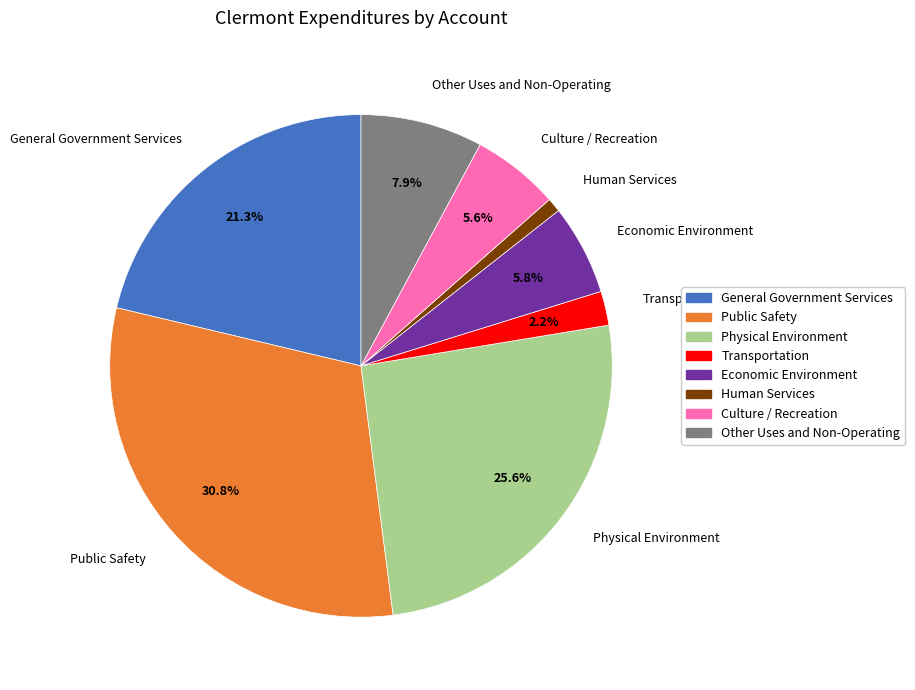

What percentage is the Other Uses and Non-Operating slice, to the nearest percent?

8%